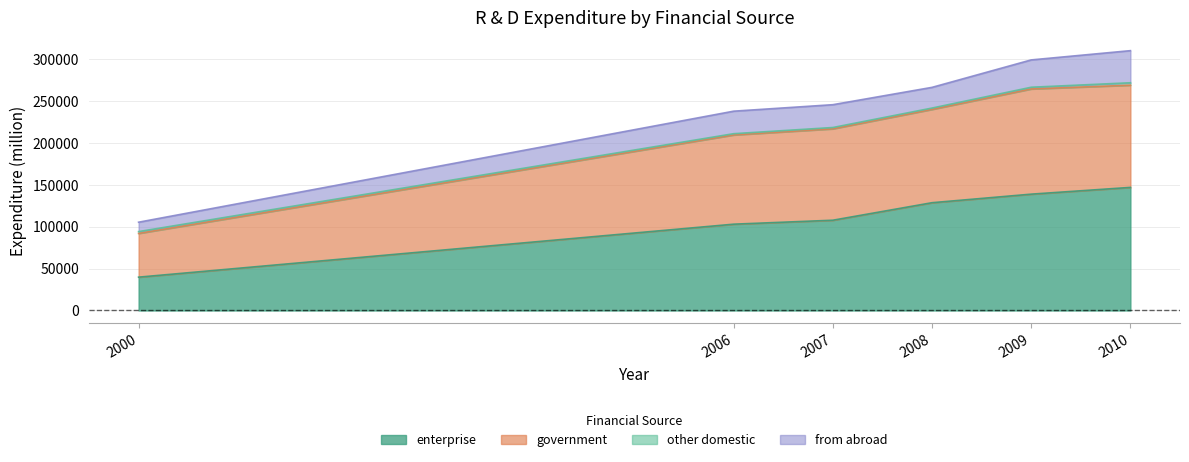

Which series has the largest total across all categories?

government